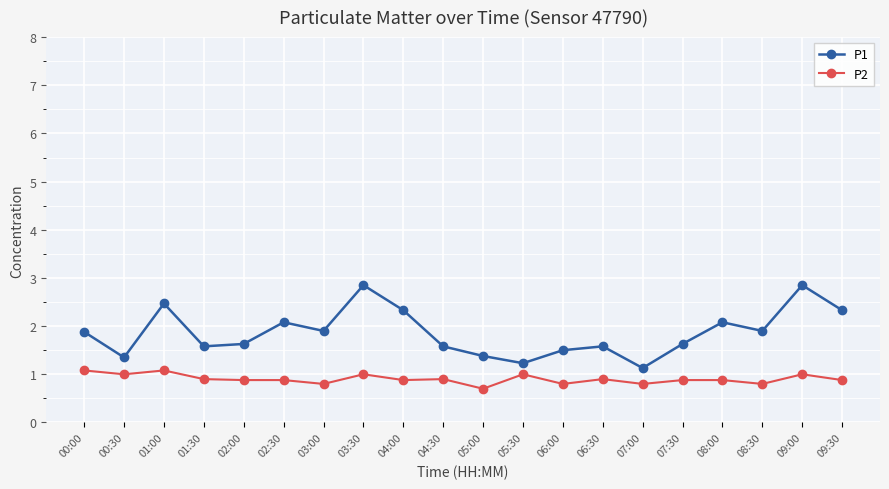

Which series has the largest range (max minus min)?

P1